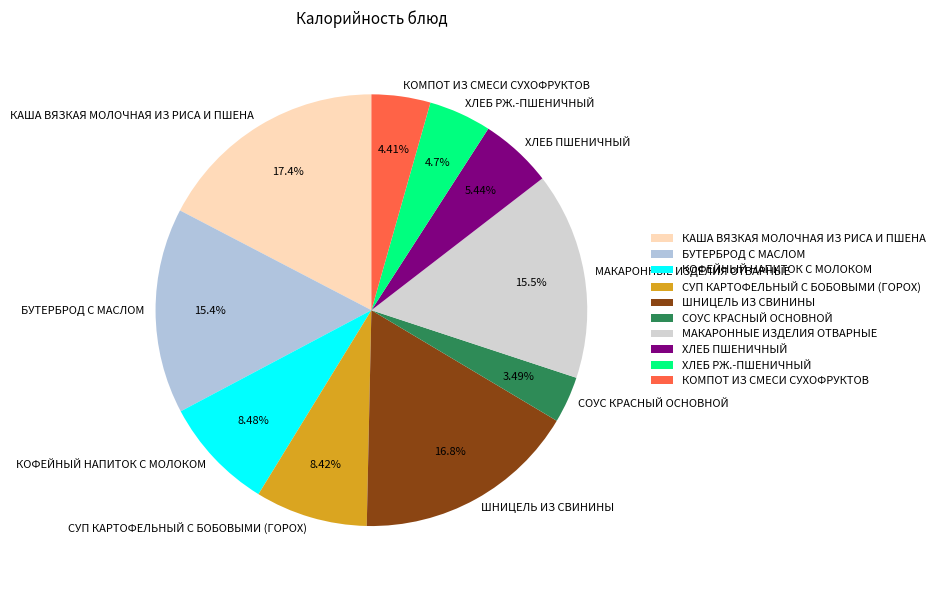

Which slice is the smallest?

СОУС КРАСНЫЙ ОСНОВНОЙ